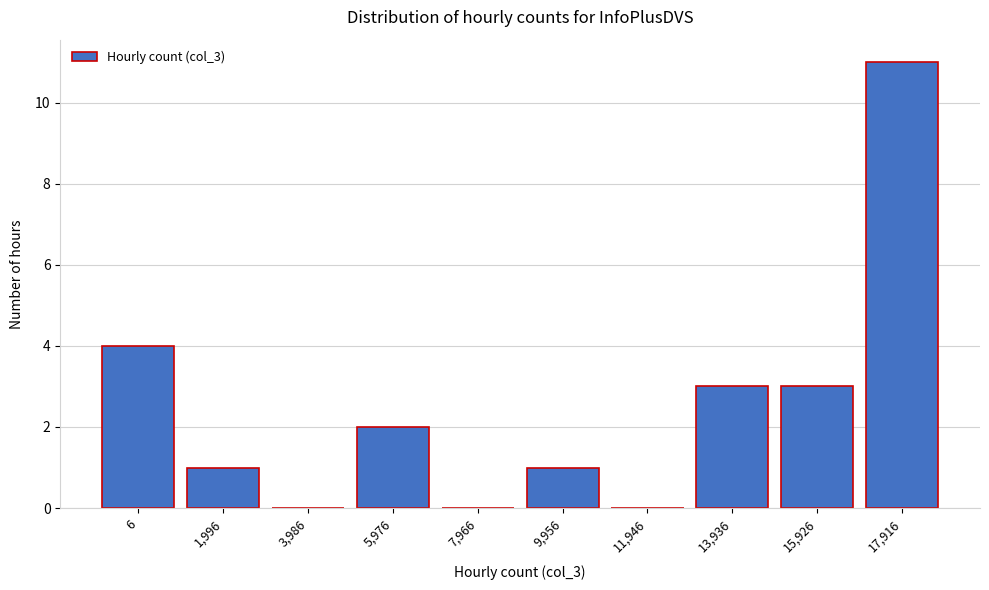

Reading left to right, transcribe all the data shown in this chart.

6=4	1,996=1	3,986=0	5,976=2	7,966=0	9,956=1	11,946=0	13,936=3	15,926=3	17,916=11